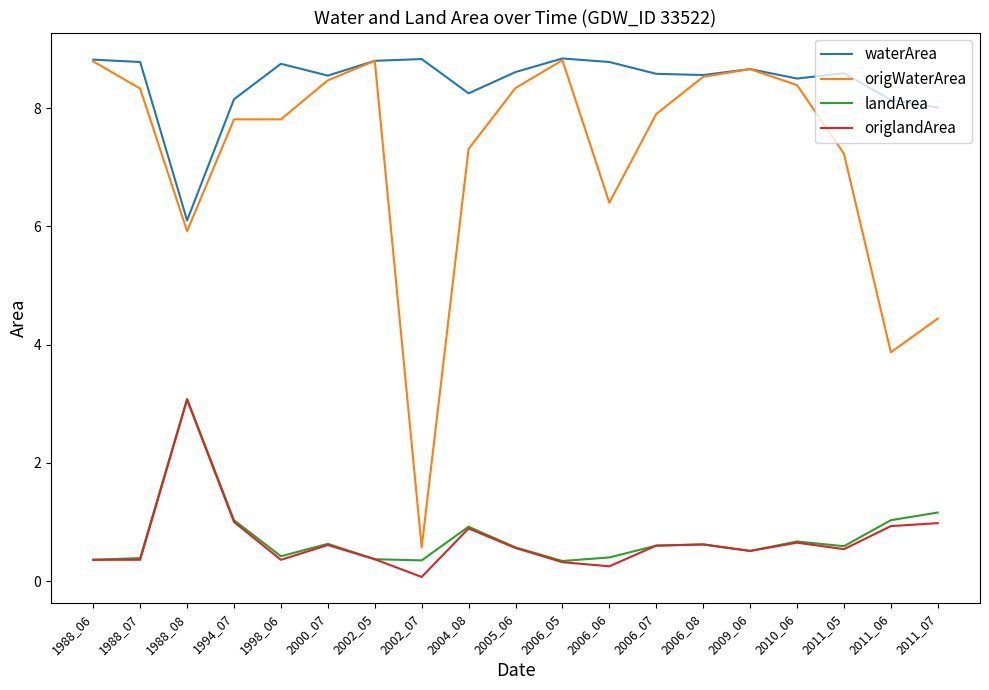

At which label is origWaterArea closest to 4?

2011_06